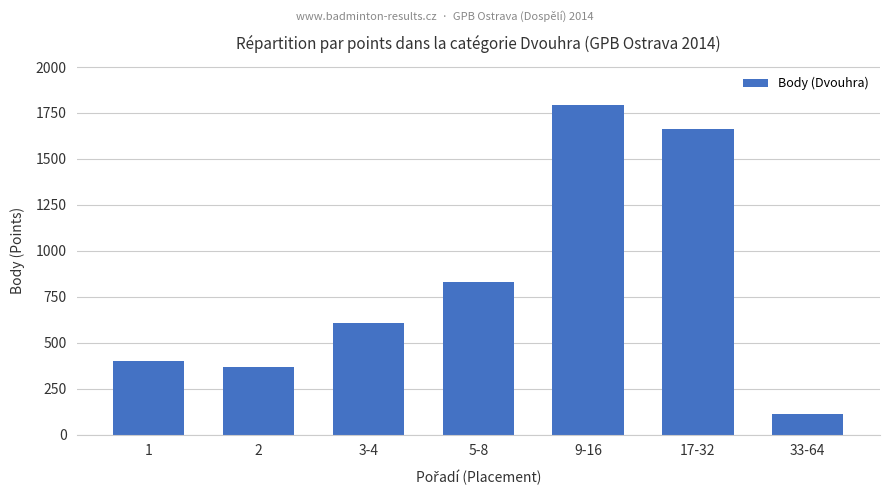

Which category has the lowest value across all series?

33-64